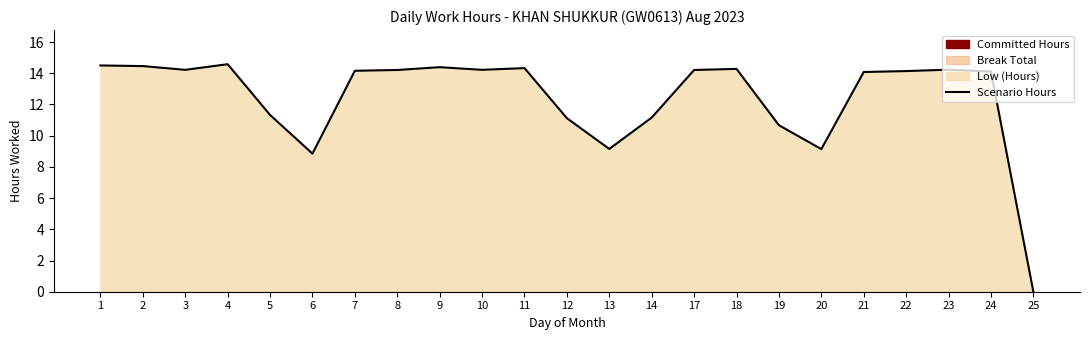

Rank the categories by value from highest to lowest.

4, 1, 2, 9, 11, 18, 23, 3, 10, 8, 17, 7, 22, 24, 21, 5, 14, 12, 19, 13, 20, 6, 25